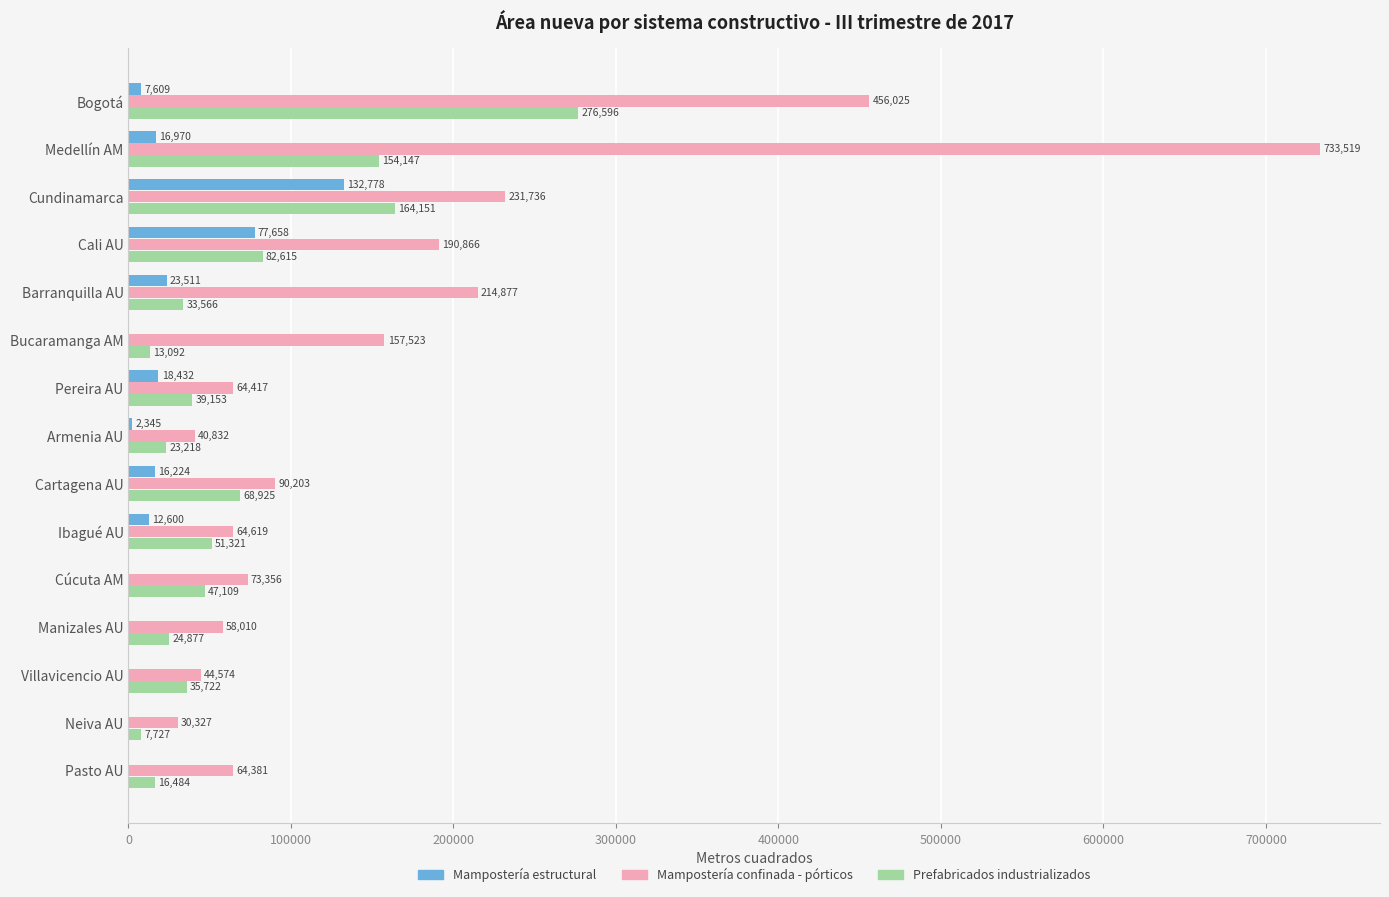

Between Barranquilla AU and Ibagué AU, which series saw the biggest shift?

Mampostería confinada - pórticos